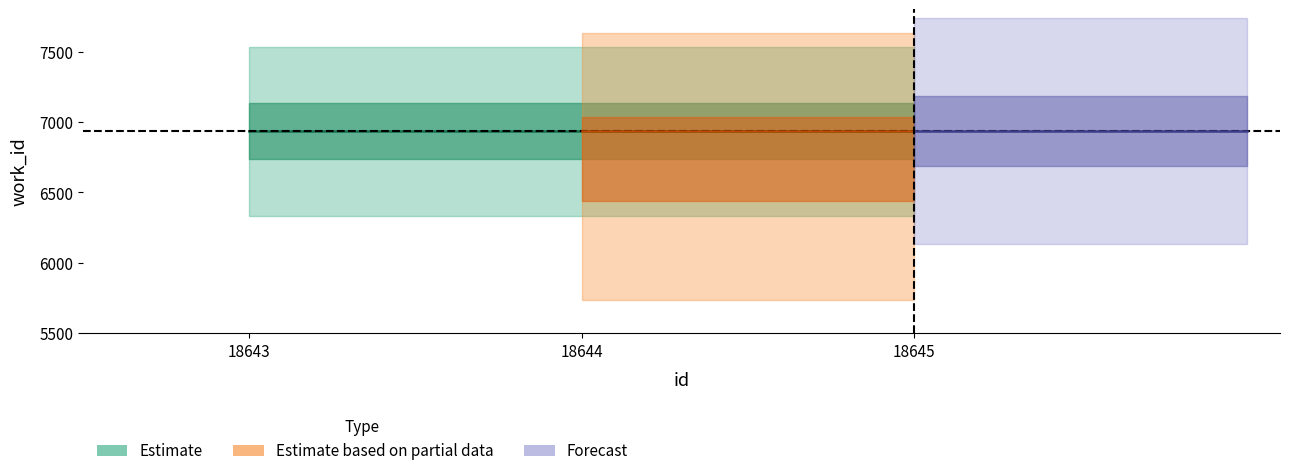

Reading left to right, what are all the values shown in this chart?

work_id: 18643=6936	18644=6936	18645=6936
id: 18643=18643	18644=18644	18645=18645